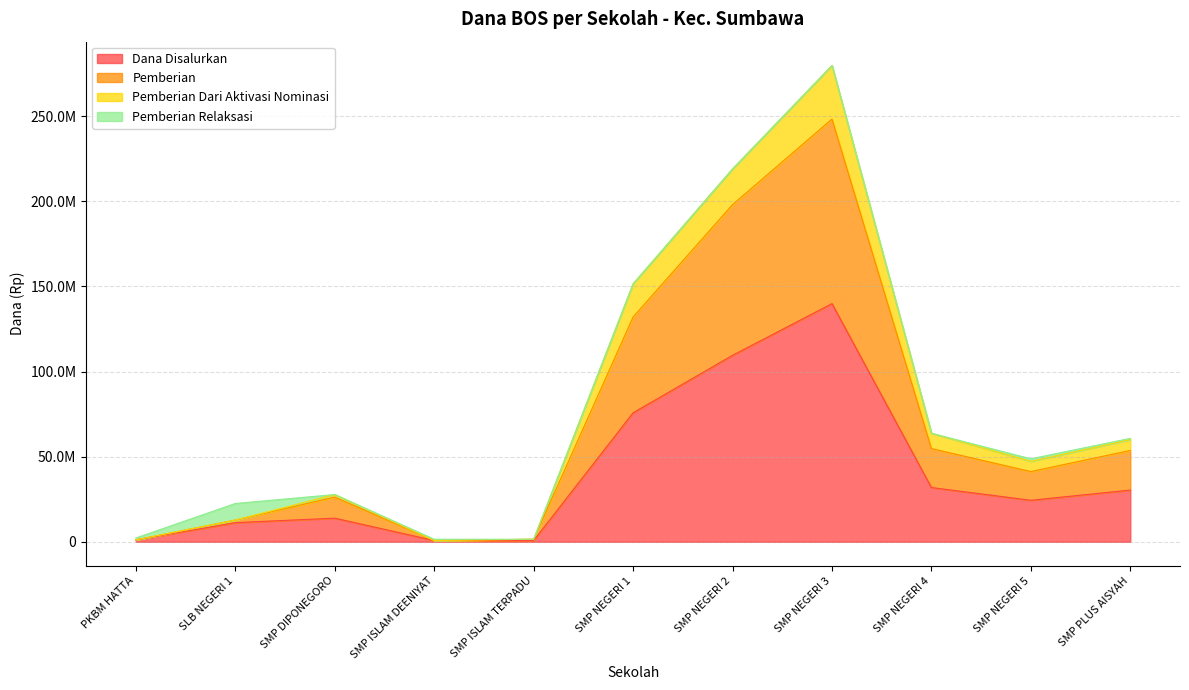

Does the chart display data point markers on the line(s)?

No